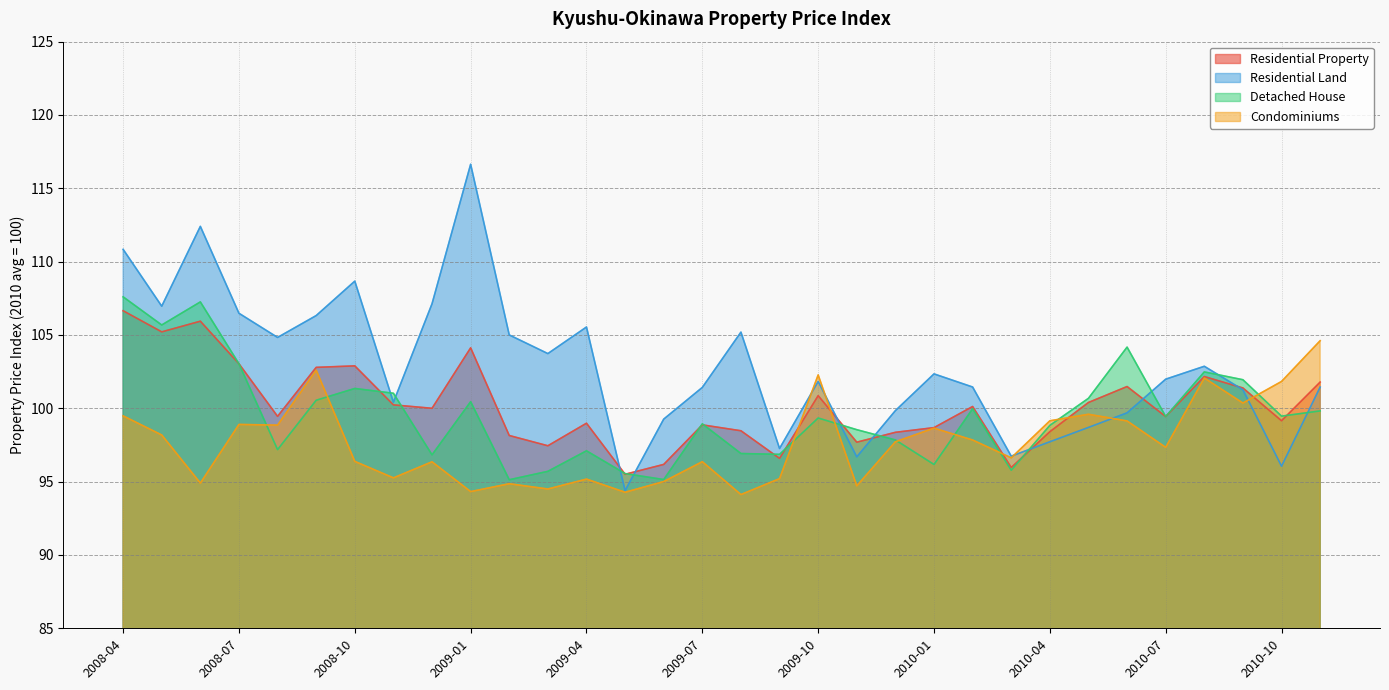

How many times do Residential Property and Detached House cross each other?

13